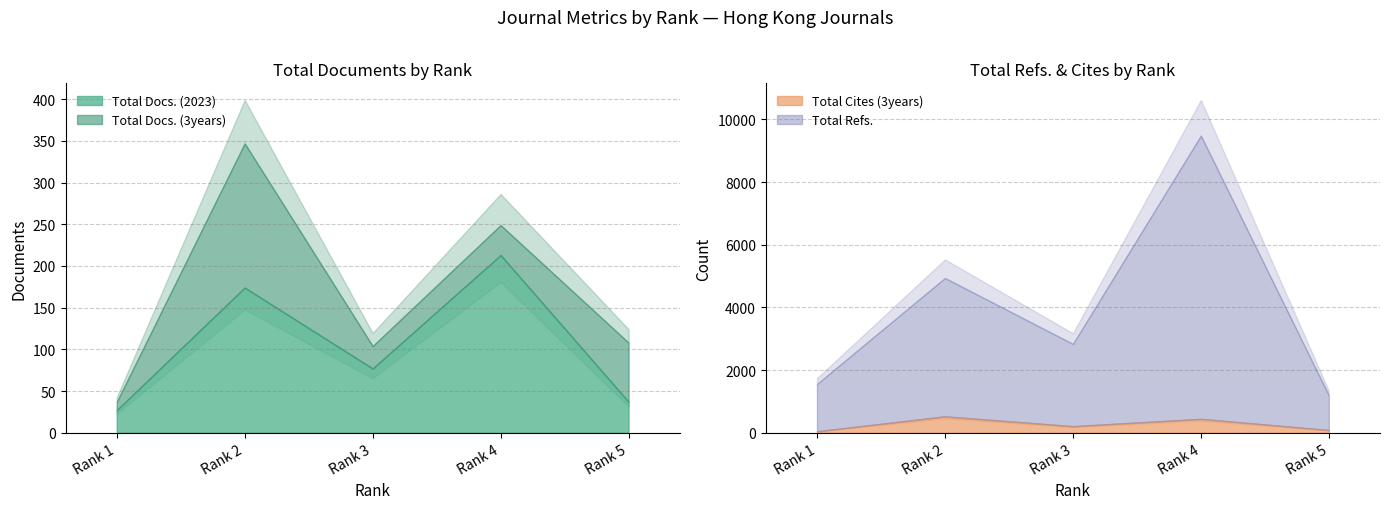

At which label is Total Docs. (2023) closest to 120?

Rank 3